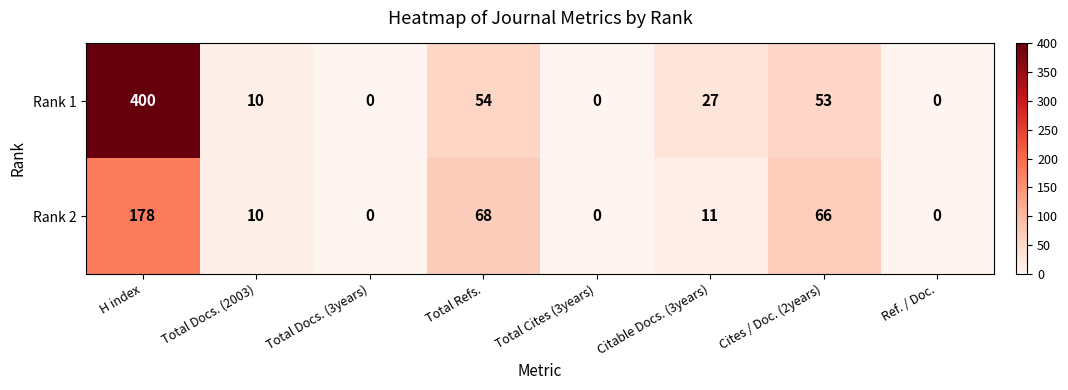

What is the sum of the Rank 2 values at Total Cites (3years) and Citable Docs. (3years)?

11